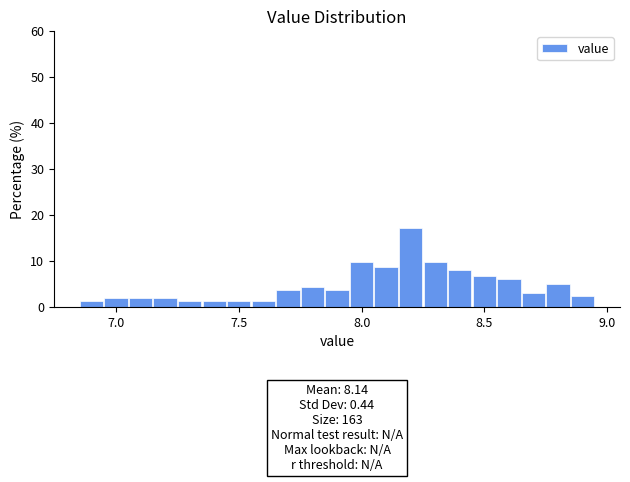

Read against the x-axis, roughly where is the centre of the tallest bar?

8.20